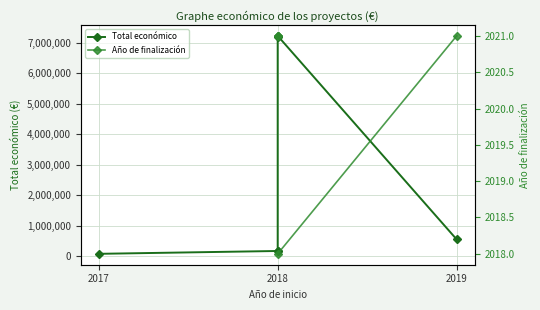

What is the label of the 1st point from the left?

2017